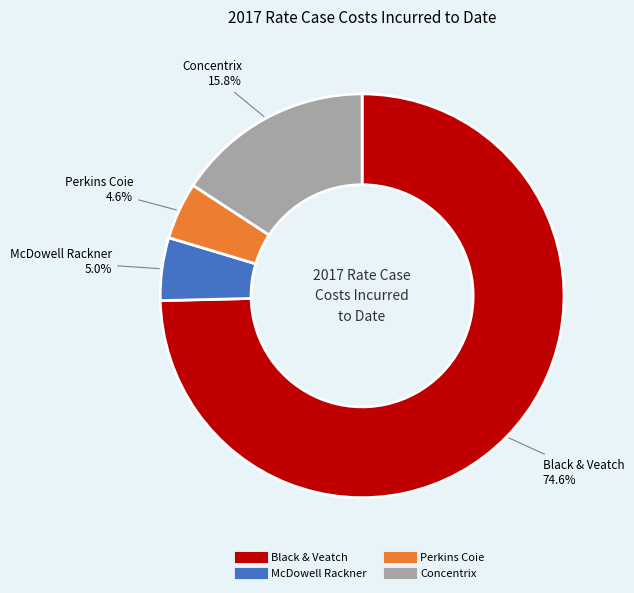

What percentage do McDowell Rackner and Perkins Coie together represent?

9.6%